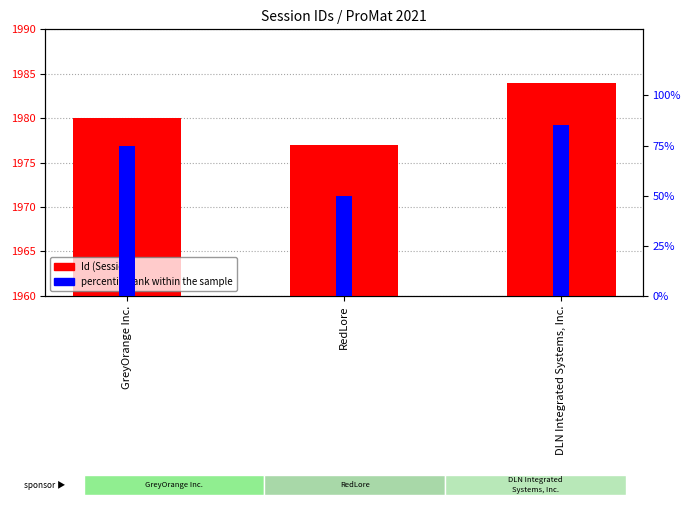

The Id series shows 1026 at DLN Integrated Systems, Inc.. True or false?

False